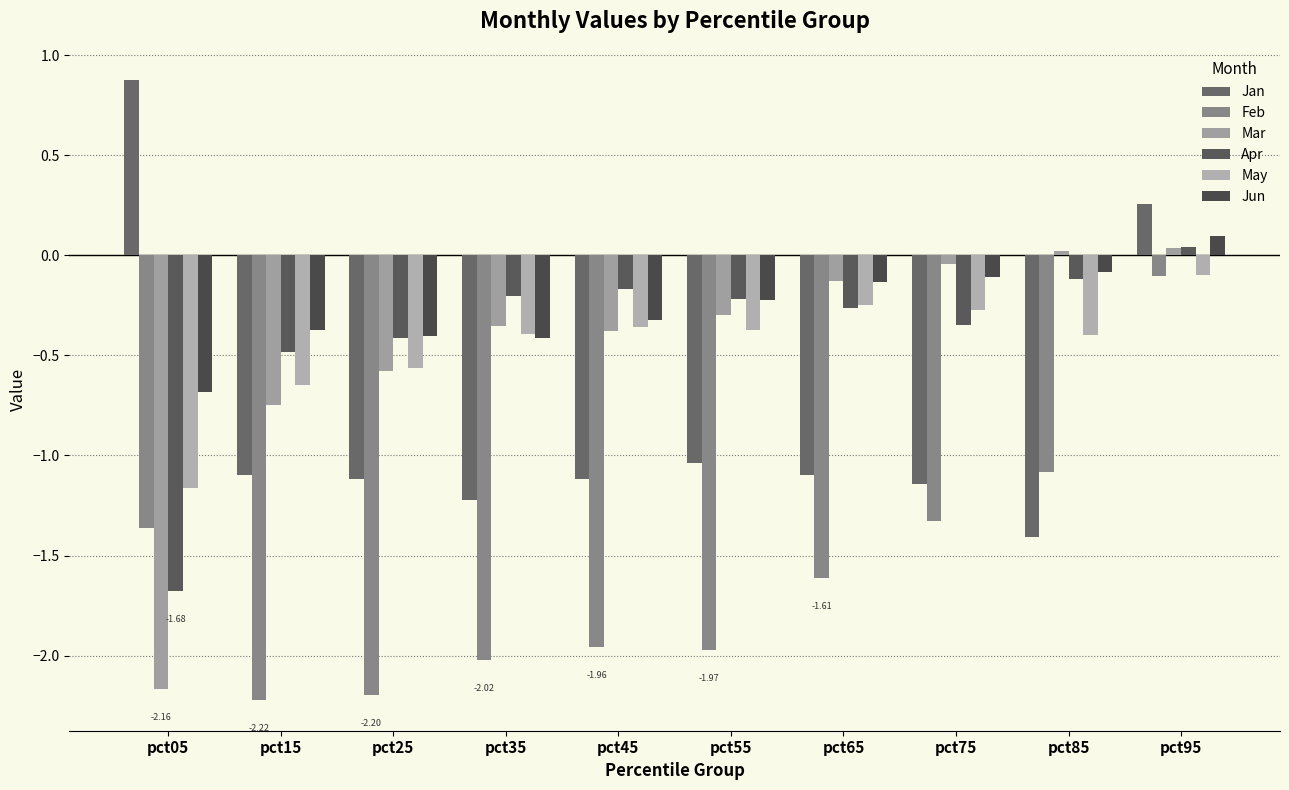

Is the value of Mar at pct15 greater than the value of Apr at pct85?

No